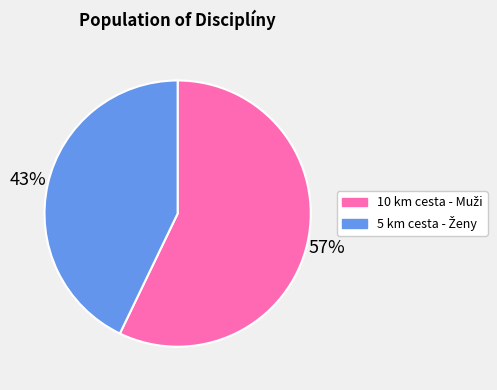

To the nearest percent, what is the difference between the largest and smallest slice percentages?

14%